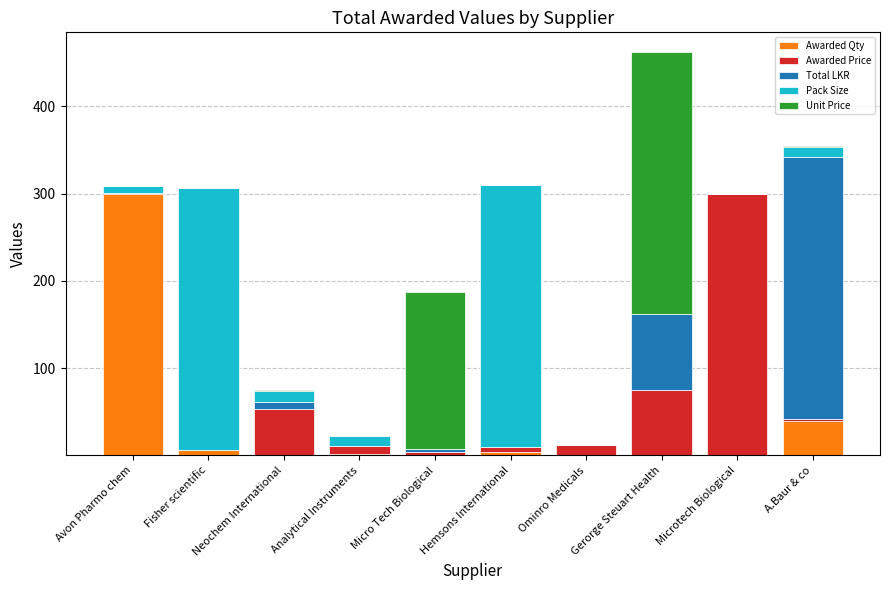

At which category is the sum across all series the highest?

Gerorge Steuart Health